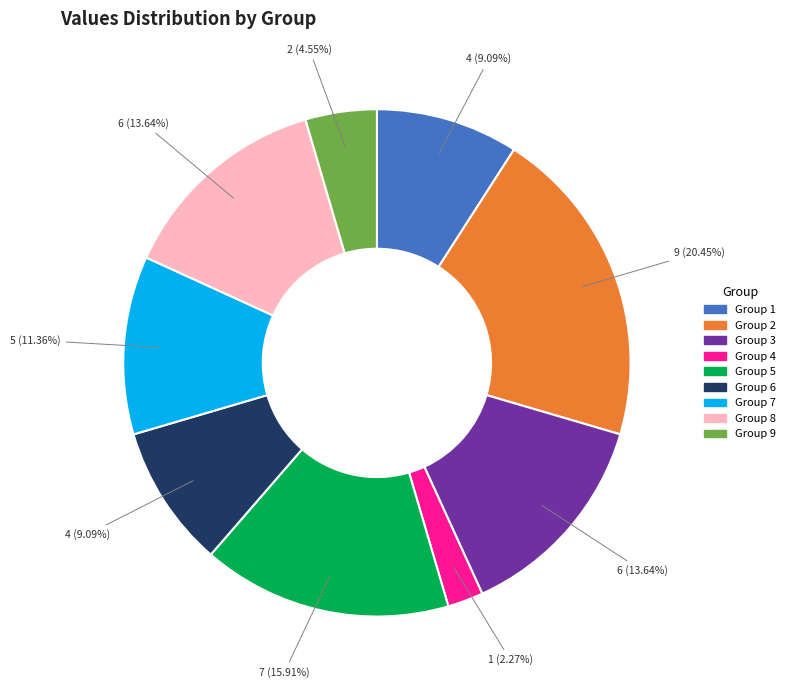

Combined, do Group 9 and Group 6 account for over 50%?

No